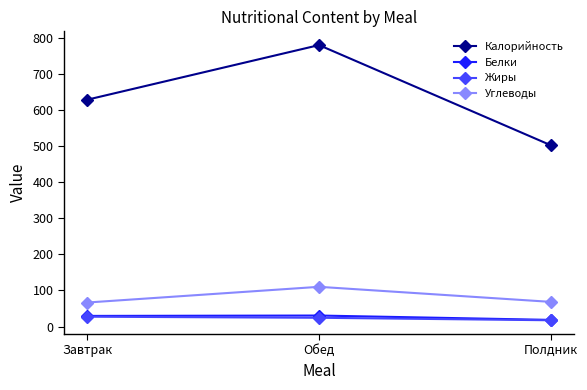

What are all the series names shown in the legend?

Калорийность, Белки, Жиры, Углеводы